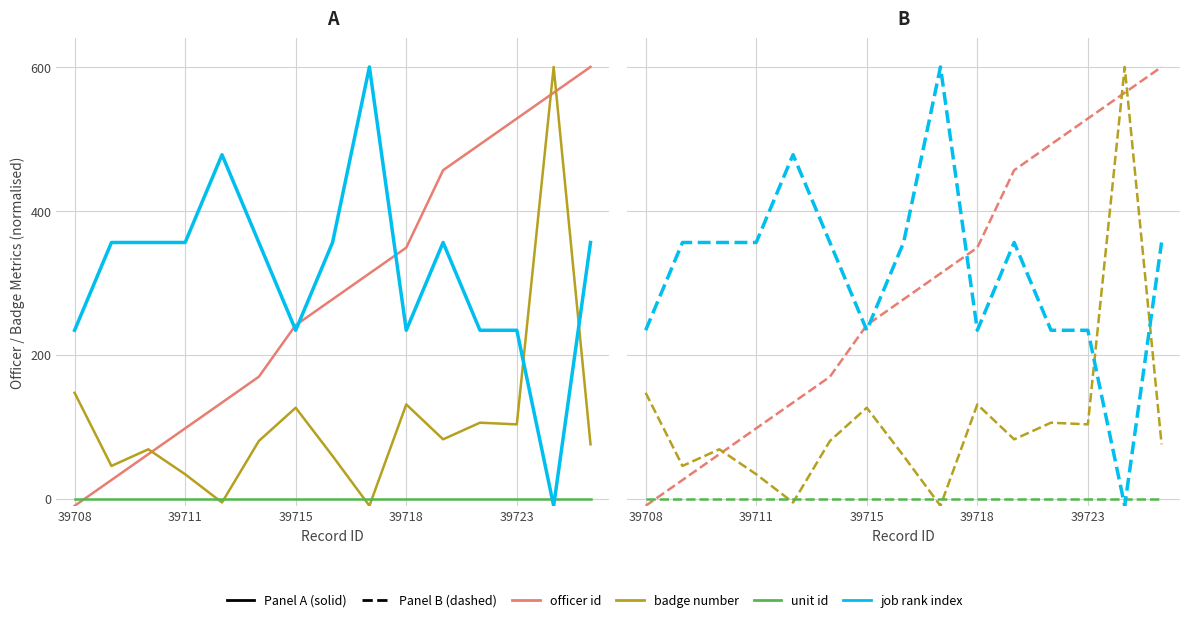

At which category is the sum across all series the highest?

13